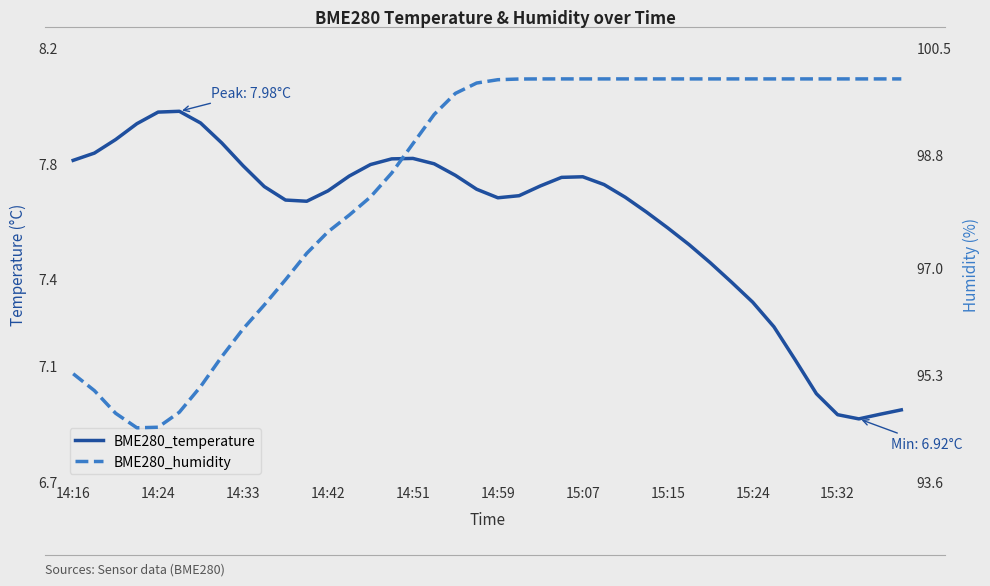

Is it true that BME280_humidity equals 95.3 at 14:16?

True